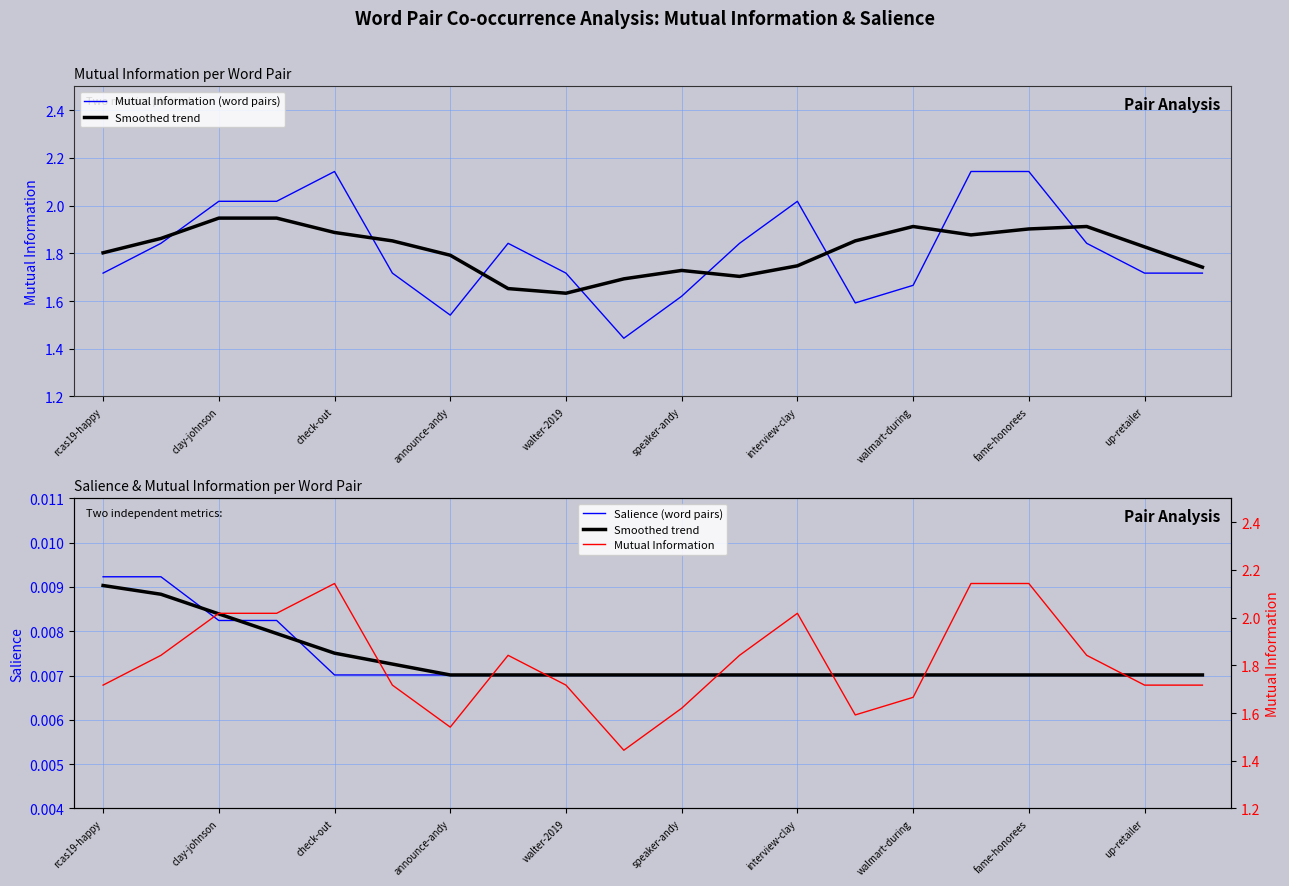

Reading right to left, what are all the values shown in this chart?

Mutual Information (word pairs): 1.7	1.7	1.8	2.1	2.1	1.7	1.6	2.0	1.8	1.6	1.4	1.7	1.8	1.5	1.7	2.1	2.0	2.0	1.8	1.7
Smoothed trend: 0.0	0.0	0.0	0.0	0.0	0.0	0.0	0.0	0.0	0.0	0.0	0.0	0.0	0.0	0.0	0.0	0.0	0.0	0.0	0.0
Salience (word pairs): 0.0	0.0	0.0	0.0	0.0	0.0	0.0	0.0	0.0	0.0	0.0	0.0	0.0	0.0	0.0	0.0	0.0	0.0	0.0	0.0
Mutual Information: 1.7	1.7	1.8	2.1	2.1	1.7	1.6	2.0	1.8	1.6	1.4	1.7	1.8	1.5	1.7	2.1	2.0	2.0	1.8	1.7